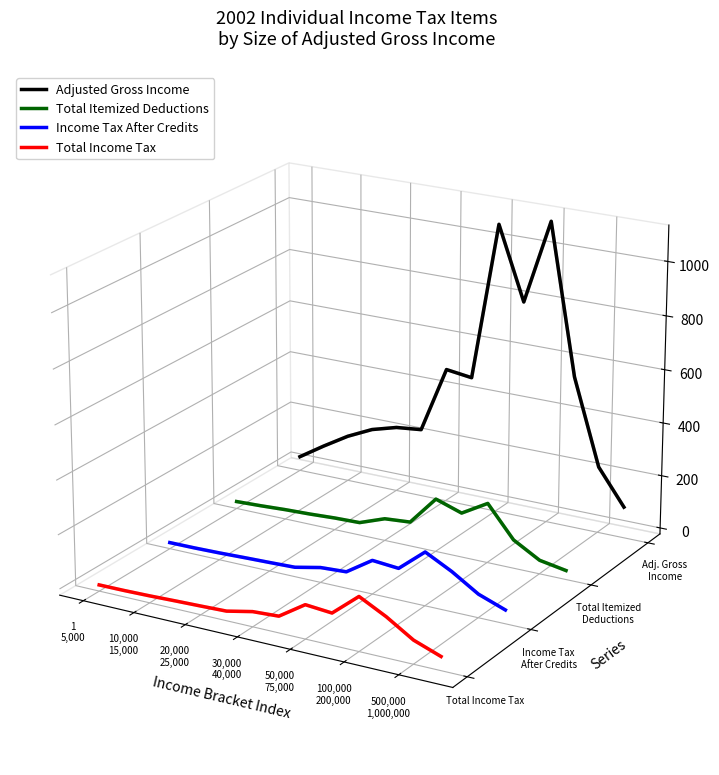

How many lines are shown in the chart?

4